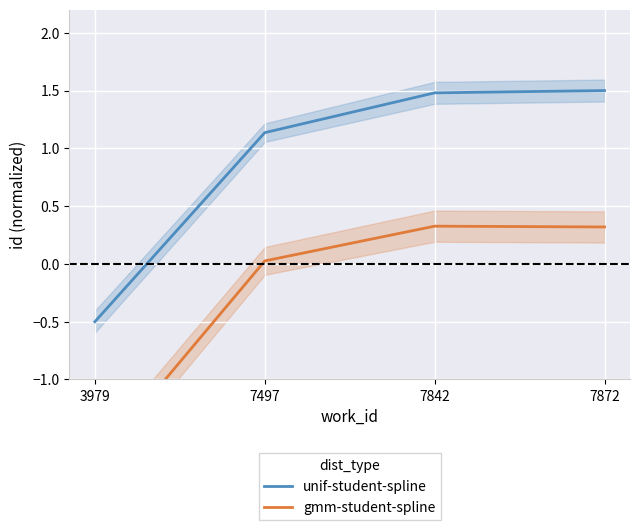

Is it true that unif-student-spline equals -0.3 at 3979?

False